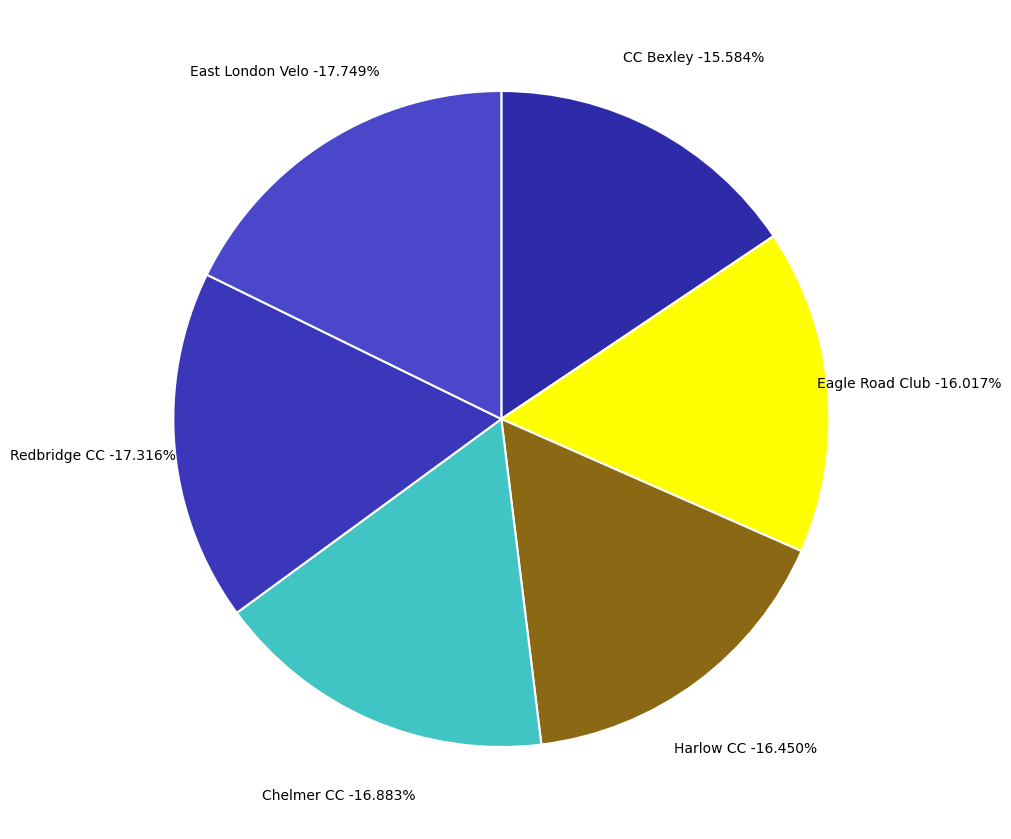

Does any single category account for the majority?

No